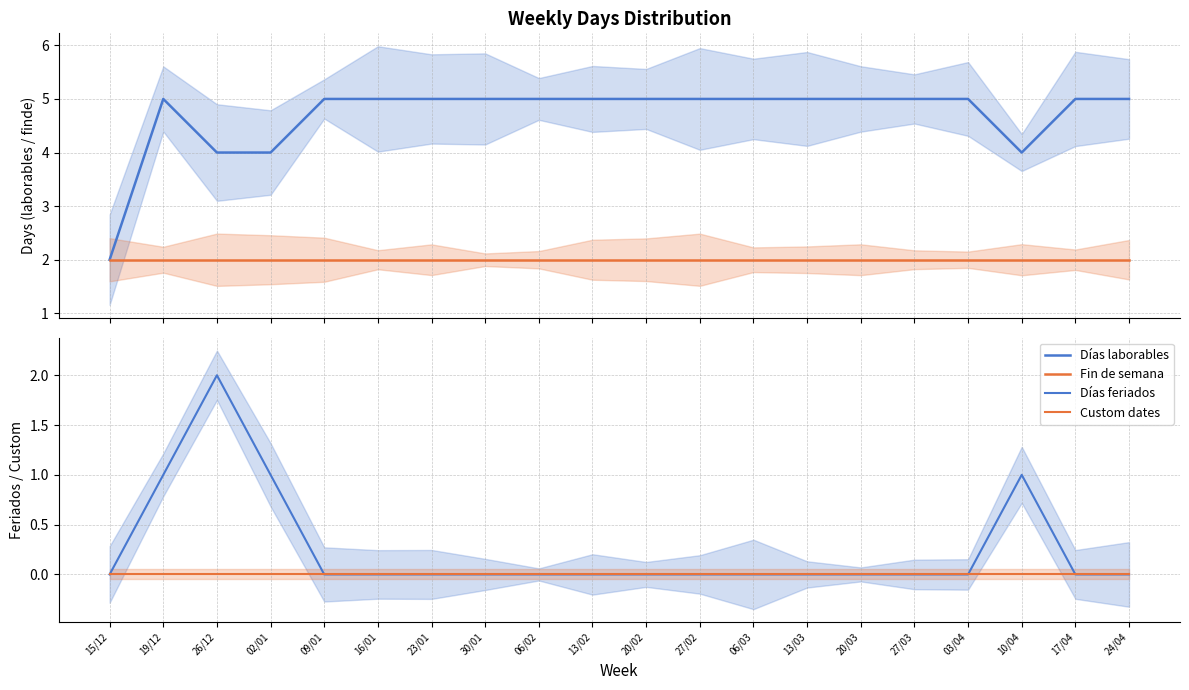

Does the chart have visible grid lines?

Yes